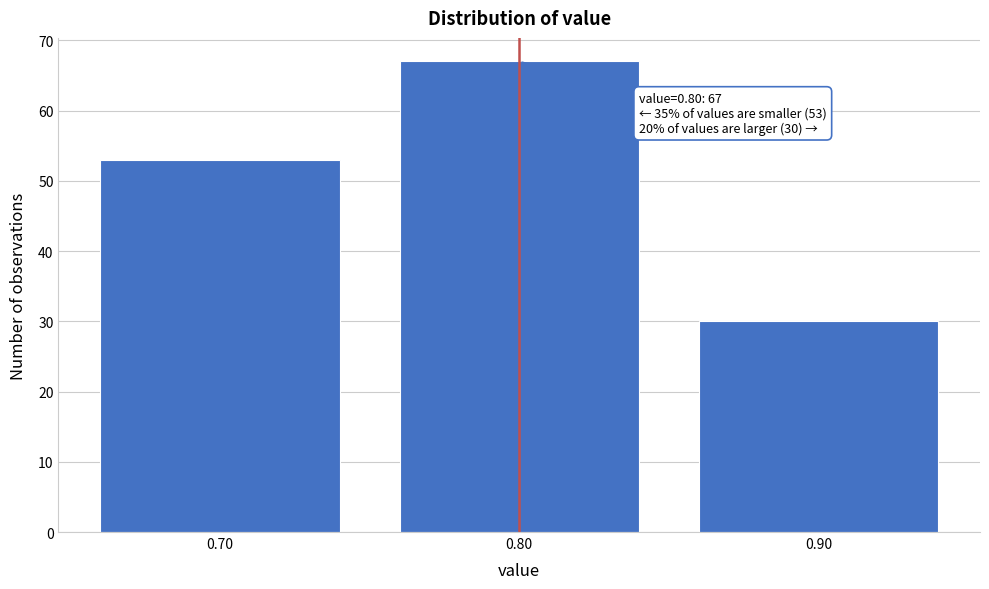

Reading left to right, list all the values displayed in this chart.

53	67	30